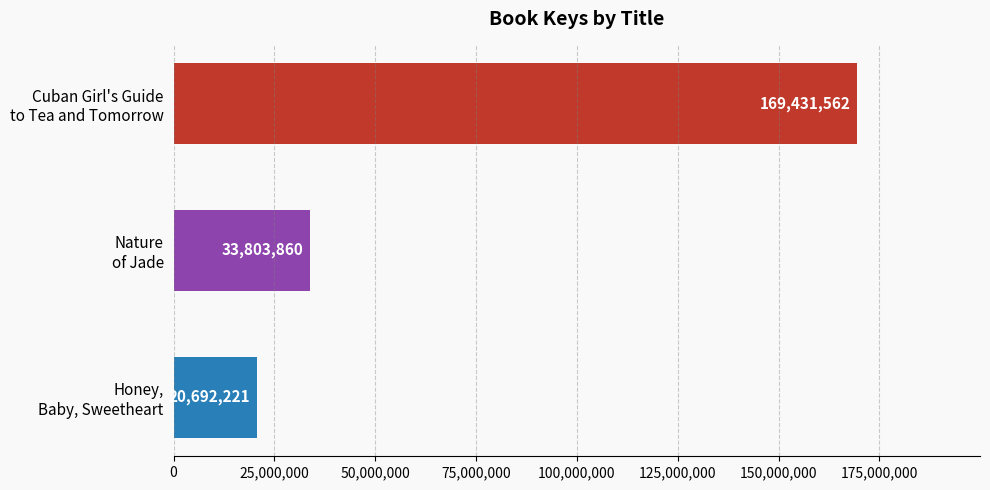

What is the smallest value displayed?

20692221